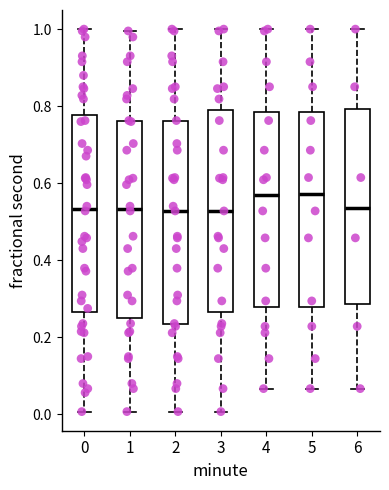

Where is the lower edge of the box at x = 5 on the y-axis? The values are not printed on the chart, so give them approximately, as read against the axis.

0.28